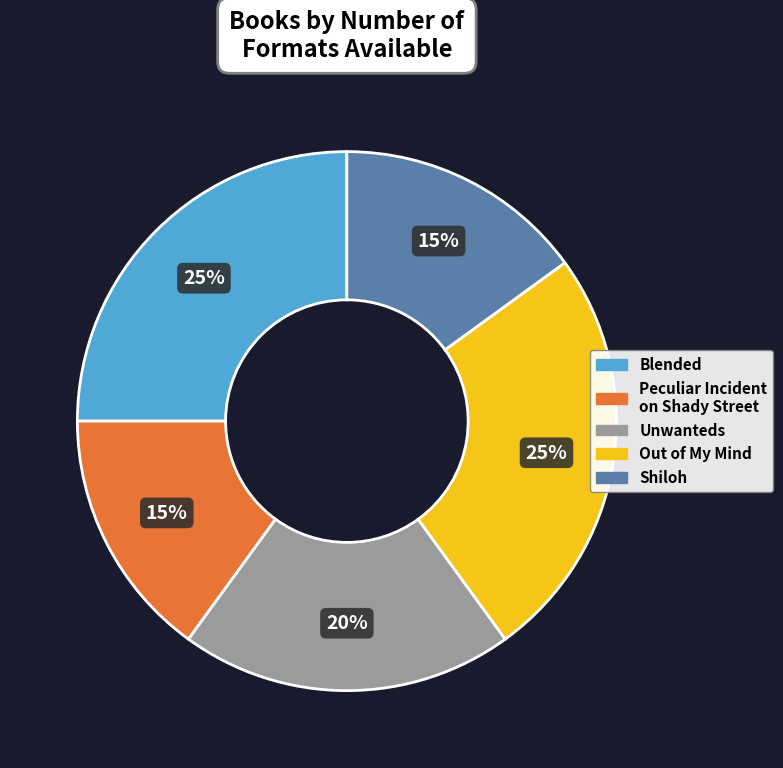

Is Unwanteds the majority of the pie?

No